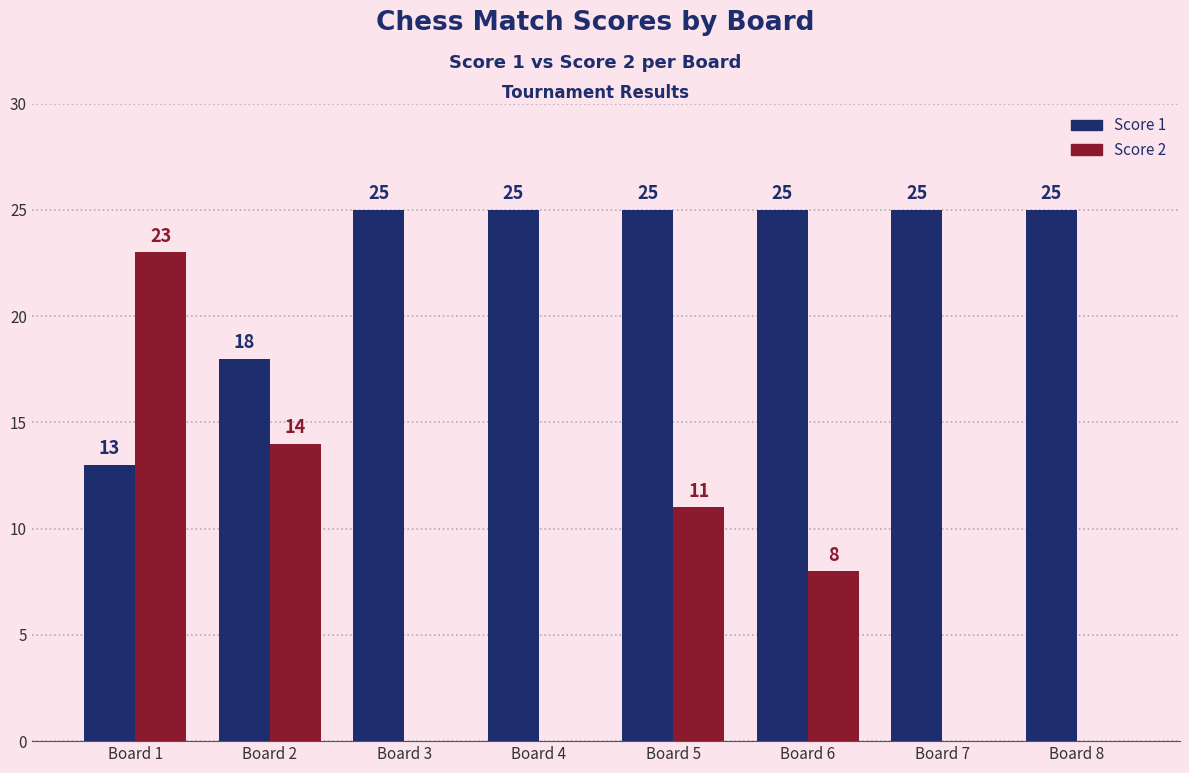

What is the highest value of the Score 1 series?

25